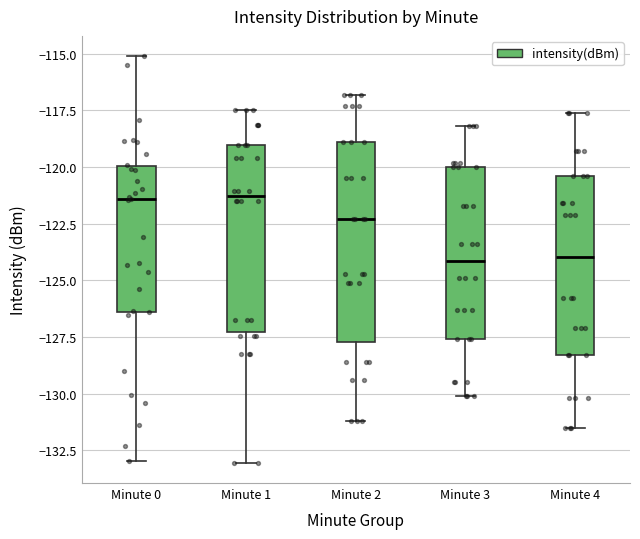

Reading left to right, transcribe this box plot: for each box, give where its median line is, the range the box spans, and where its two whiskers end, as read against the y-axis. The values are not printed on the chart, so give them approximately, as read against the axis.

Minute 0: median -121.5, box -126.5 to -120.0, whiskers -133.0 to -115.0
Minute 1: median -121.5, box -127.5 to -119.0, whiskers -133.0 to -117.5
Minute 2: median -122.5, box -127.5 to -119.0, whiskers -131.0 to -117.0
Minute 3: median -124.0, box -127.5 to -120.0, whiskers -130.0 to -118.0
Minute 4: median -124.0, box -128.5 to -120.5, whiskers -131.5 to -117.5